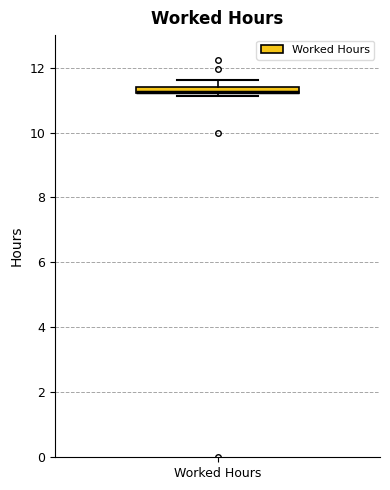

Where does the upper whisker of the box for Worked Hours end on the y-axis? The values are not printed on the chart, so give them approximately, as read against the axis.

11.6